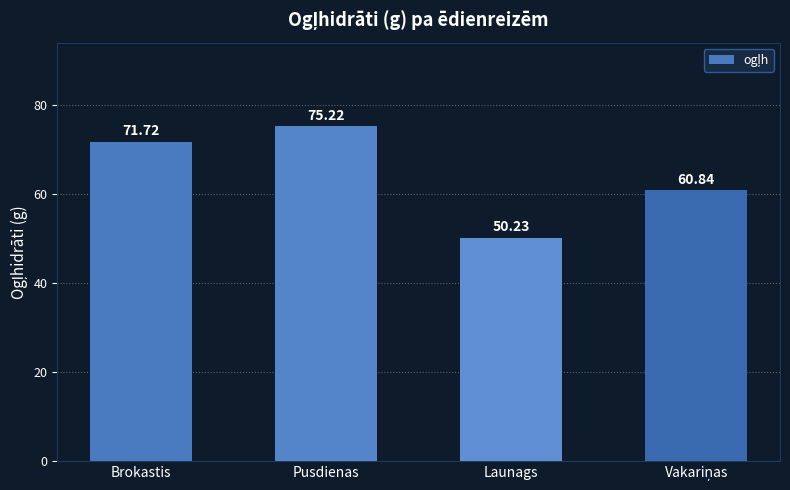

Between Pusdienas and Brokastis, which is larger?

Pusdienas